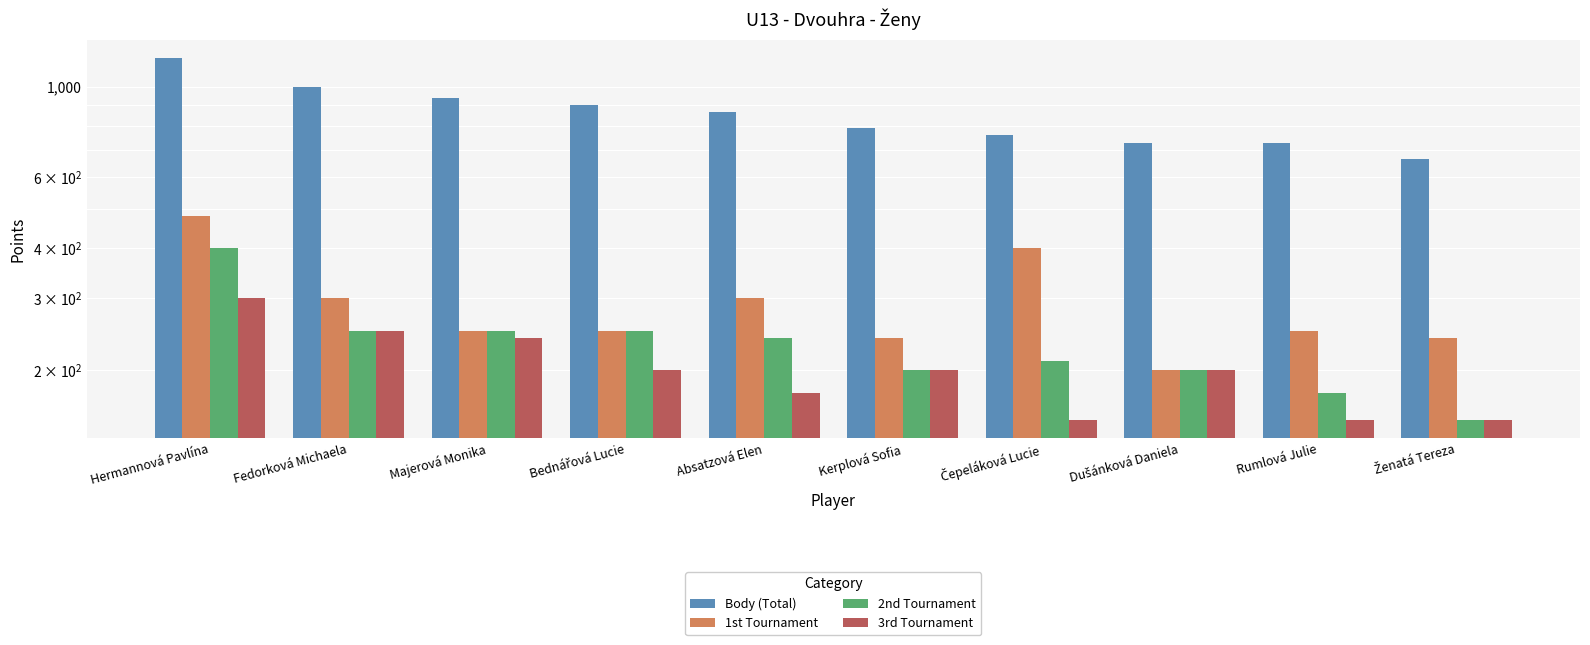

Reading right to left, transcribe all the data shown in this chart.

Body (Total): Ženatá Tereza=665	Rumlová Julie=725	Dušánková Daniela=725	Čepeláková Lucie=760	Kerplová Sofia=790	Absatzová Elen=865	Bednářová Lucie=900	Majerová Monika=940	Fedorková Michaela=1000	Hermannová Pavlína=1180
1st Tournament: Ženatá Tereza=240	Rumlová Julie=250	Dušánková Daniela=200	Čepeláková Lucie=400	Kerplová Sofia=240	Absatzová Elen=300	Bednářová Lucie=250	Majerová Monika=250	Fedorková Michaela=300	Hermannová Pavlína=480
2nd Tournament: Ženatá Tereza=150	Rumlová Julie=175	Dušánková Daniela=200	Čepeláková Lucie=210	Kerplová Sofia=200	Absatzová Elen=240	Bednářová Lucie=250	Majerová Monika=250	Fedorková Michaela=250	Hermannová Pavlína=400
3rd Tournament: Ženatá Tereza=150	Rumlová Julie=150	Dušánková Daniela=200	Čepeláková Lucie=150	Kerplová Sofia=200	Absatzová Elen=175	Bednářová Lucie=200	Majerová Monika=240	Fedorková Michaela=250	Hermannová Pavlína=300